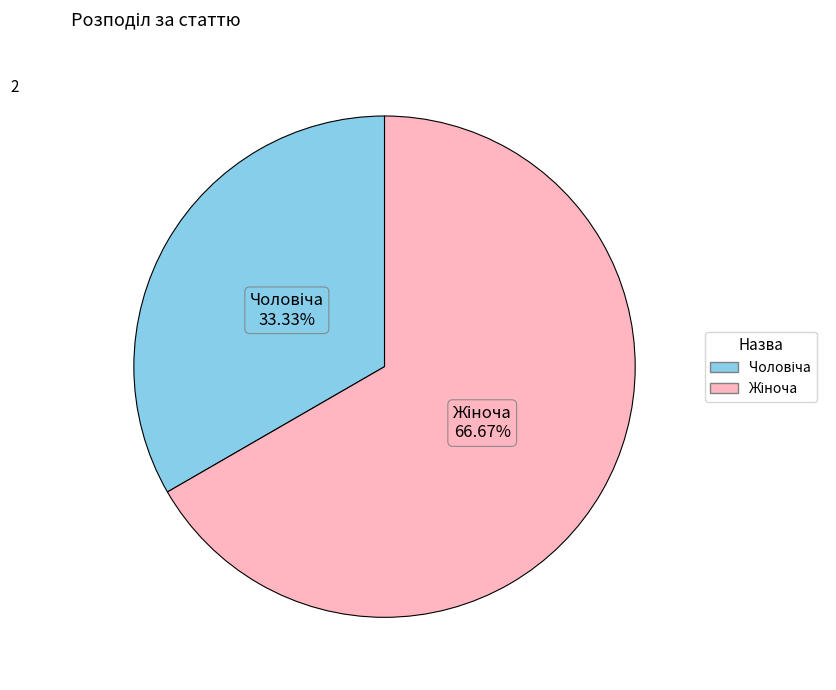

Does any single category account for the majority?

Yes